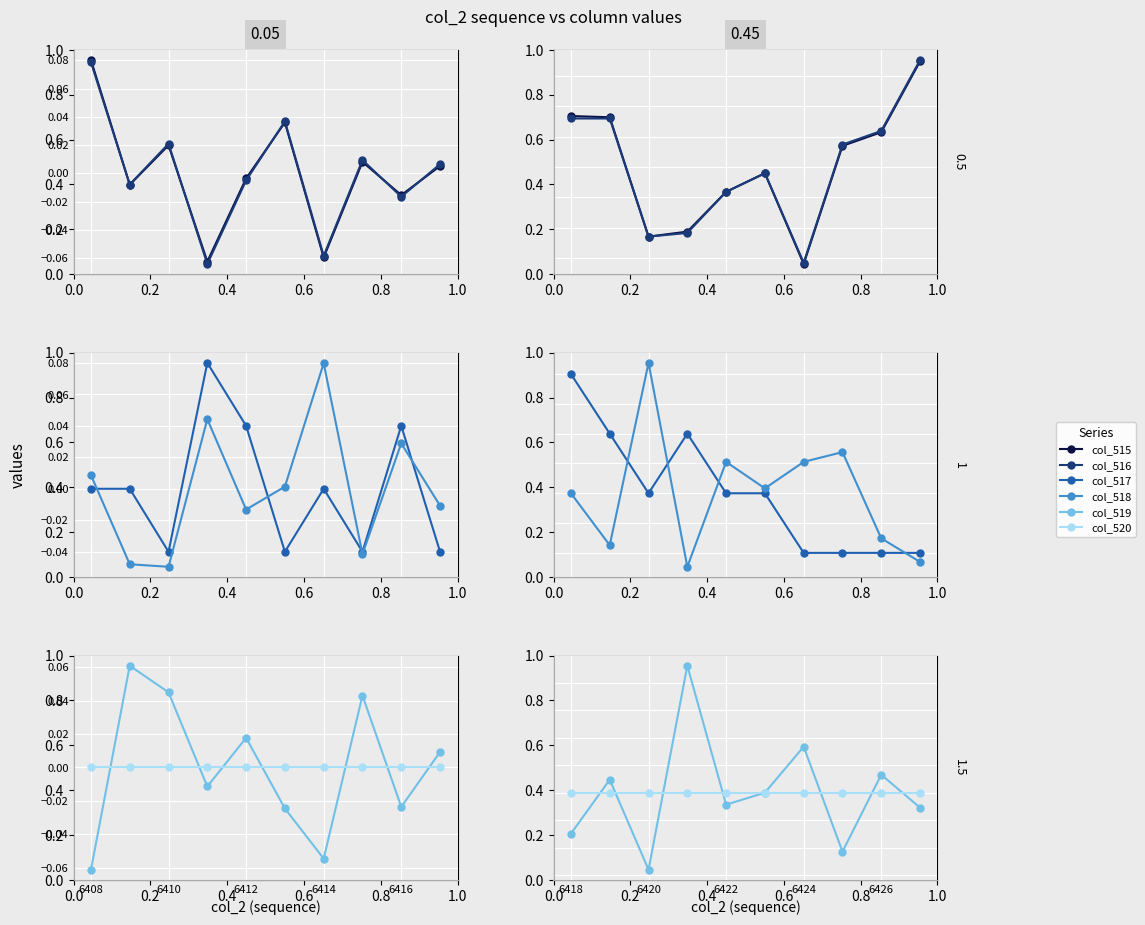

Which series ends up on top after the final intersection of col_516 and col_517?

col_516